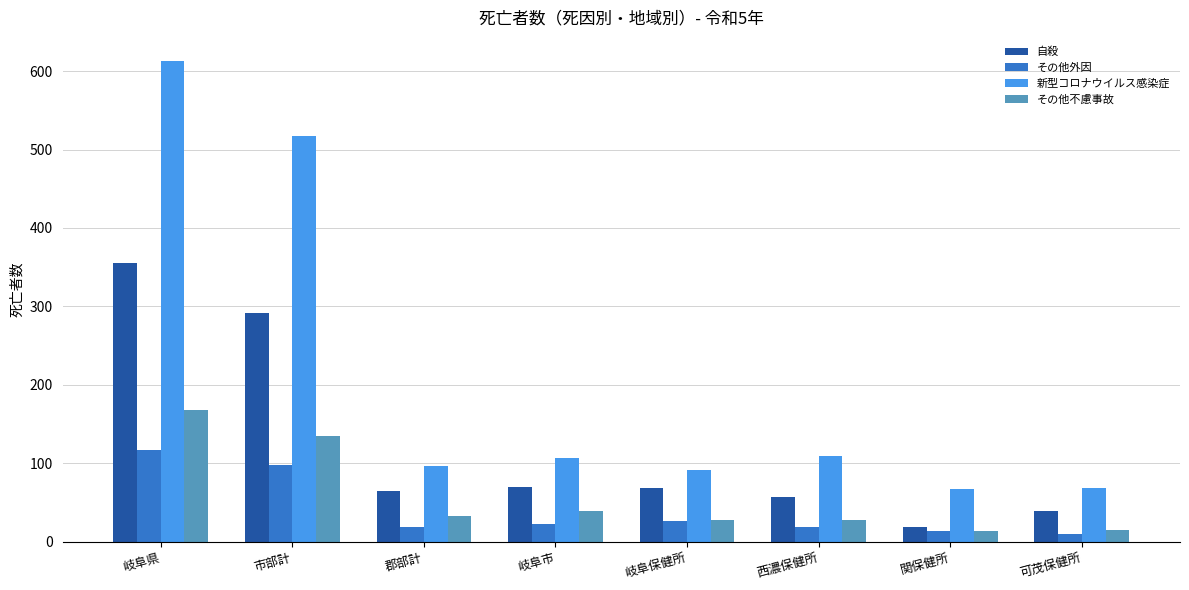

At which label is 新型コロナウイルス感染症 closest to 340?

市部計